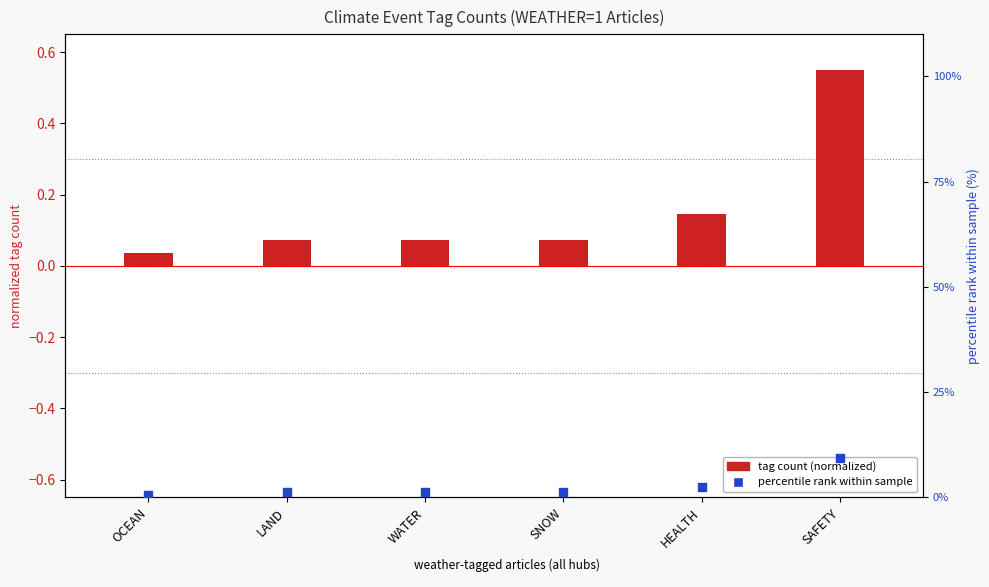

Which series contains the highest Y value?

percentile rank within sample